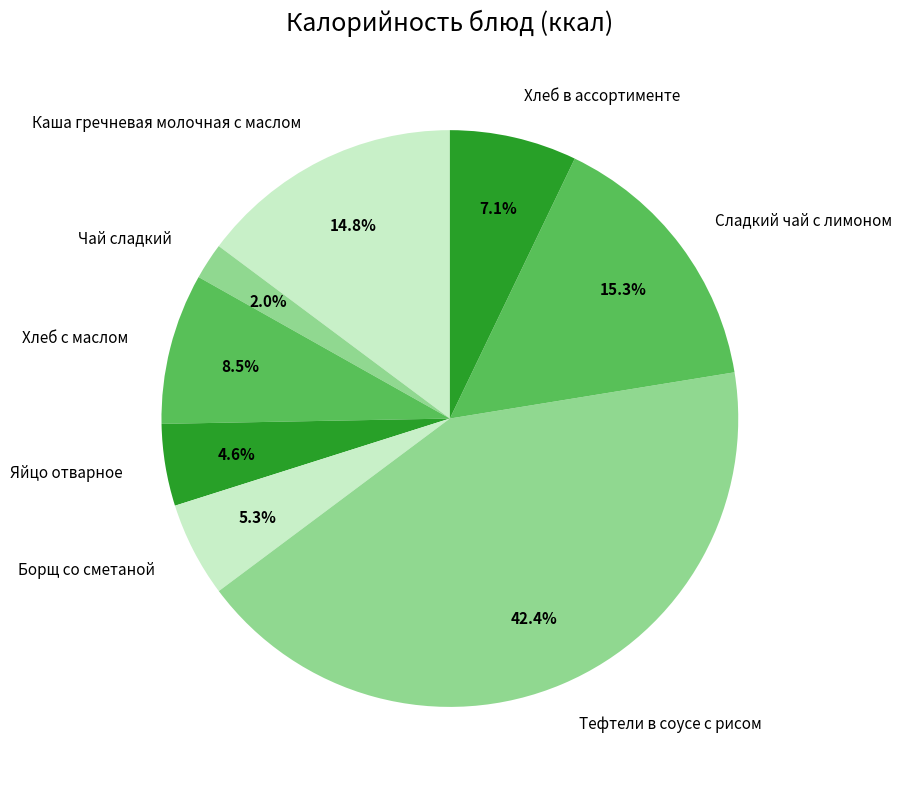

What percentage is the Каша гречневая молочная с маслом slice, to the nearest percent?

15%